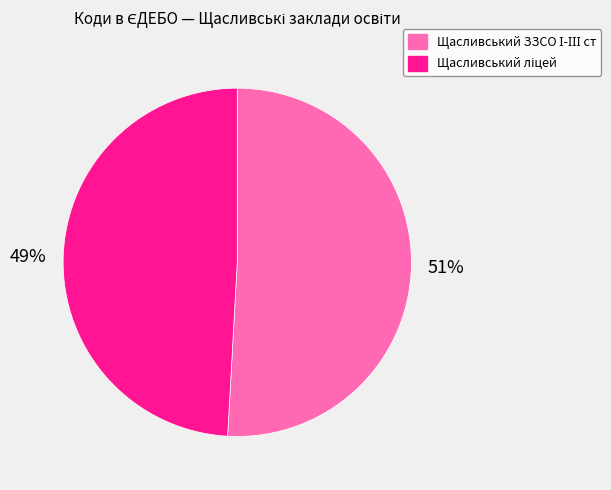

To the nearest percent, what is the difference between the largest and smallest slice percentages?

2%